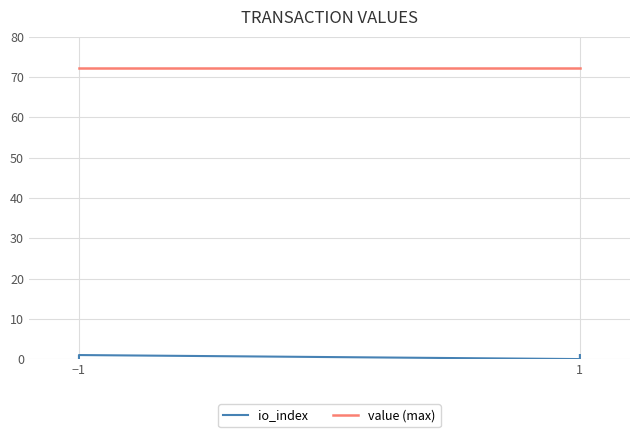

Is this an area chart (filled region under the line)?

No